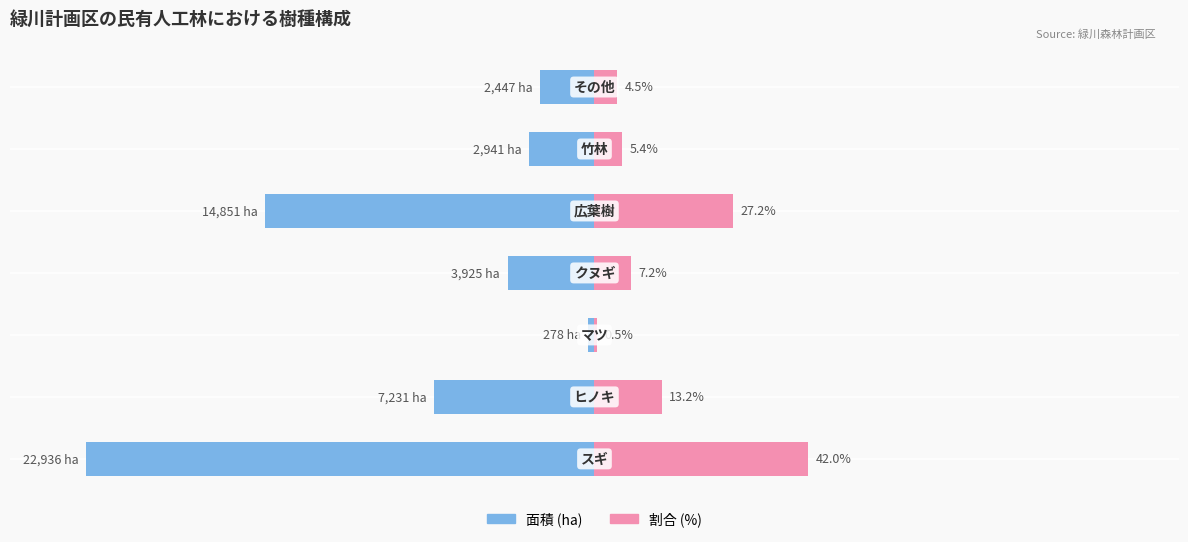

Which series has the largest range (max minus min)?

面積 (ha)